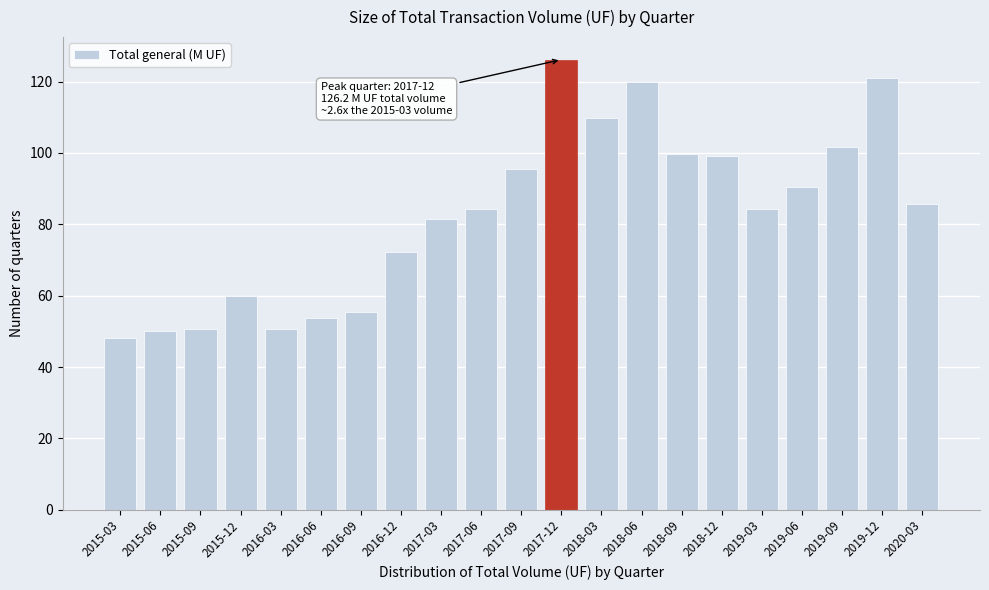

What is the label of the 5th bar from the left?

2016-03